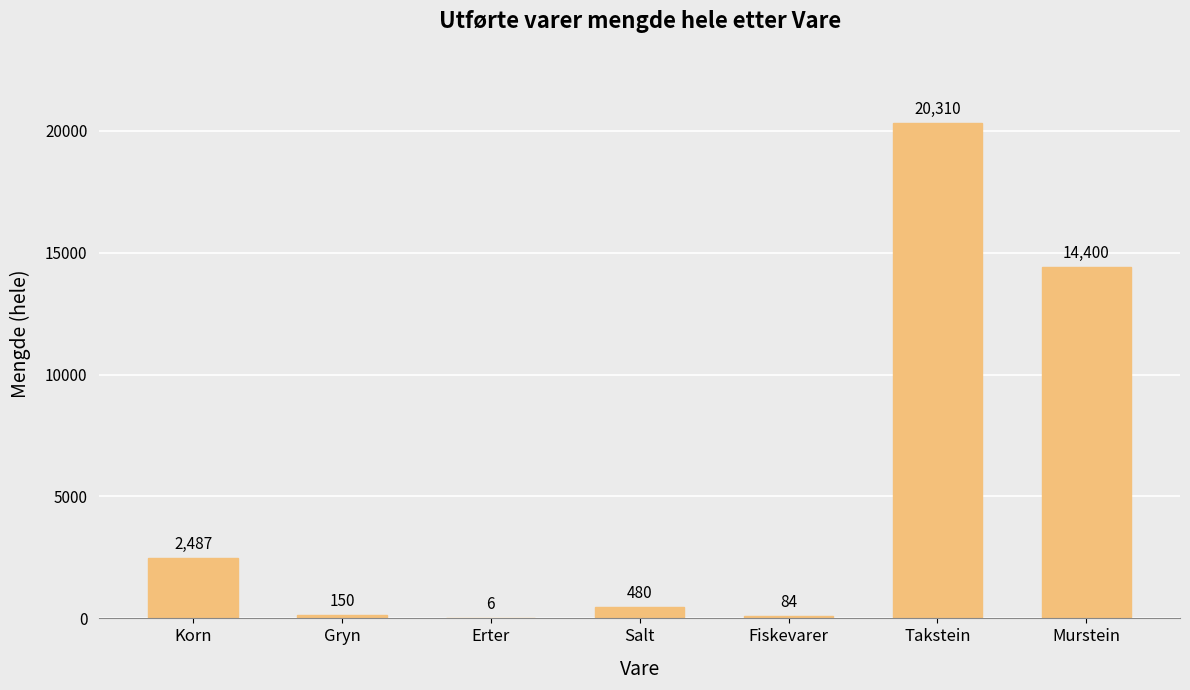

The value at Salt is 480. True or false?

True